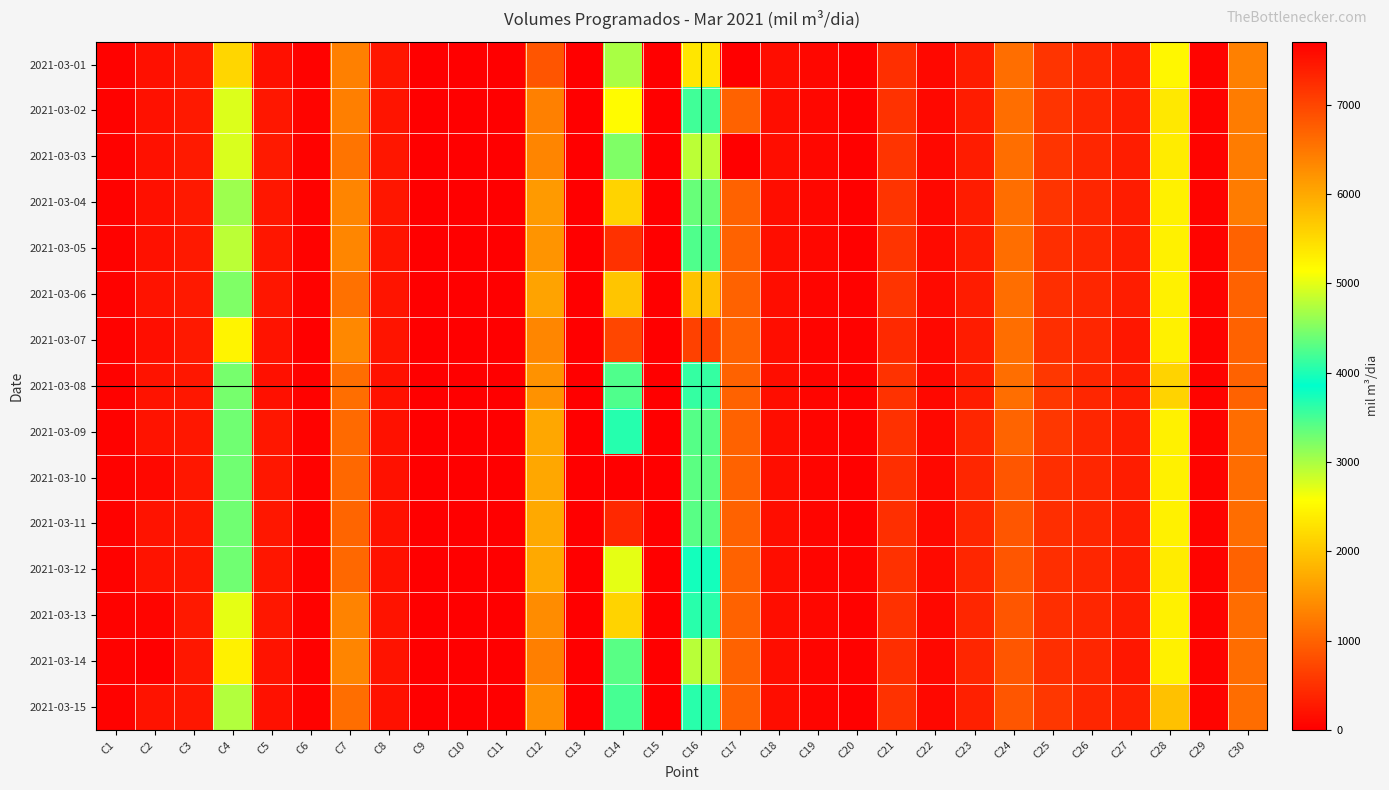

How many data points does each series have?

30